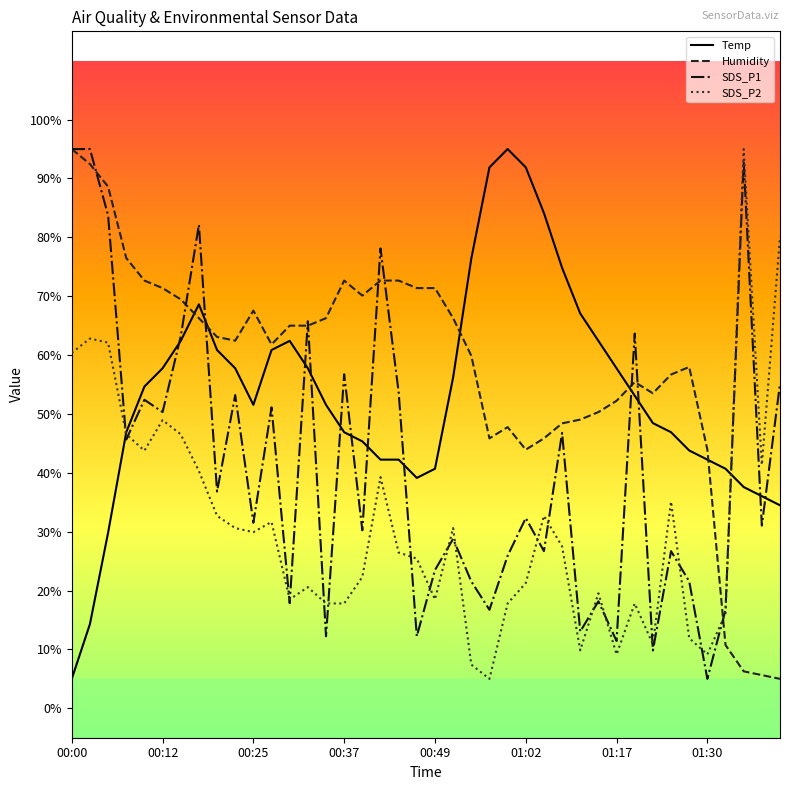

What is the lowest value of the Humidity series?

5.0